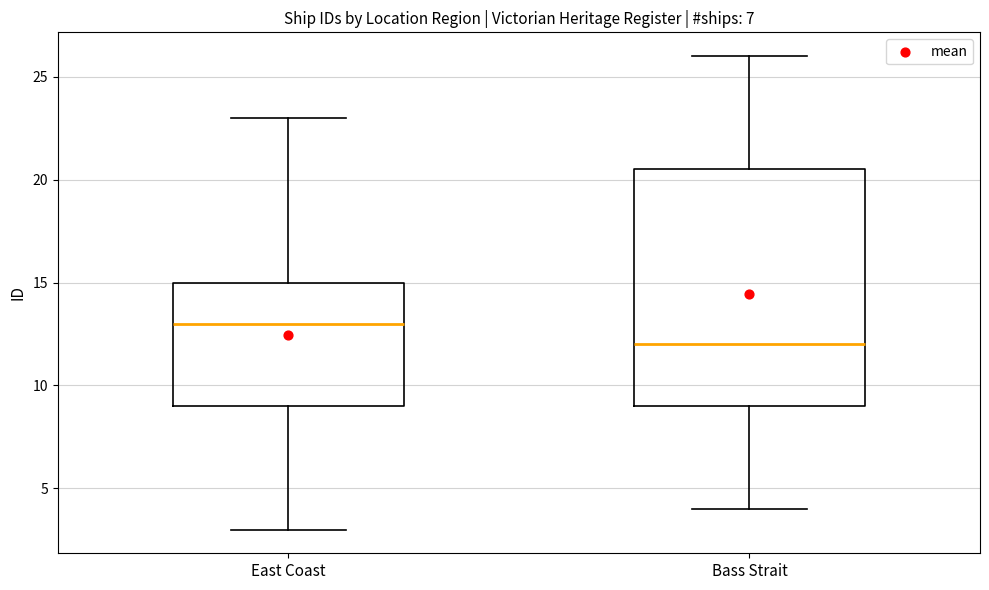

Comparing the boxes themselves (not the whiskers), which one is the tallest?

Bass Strait